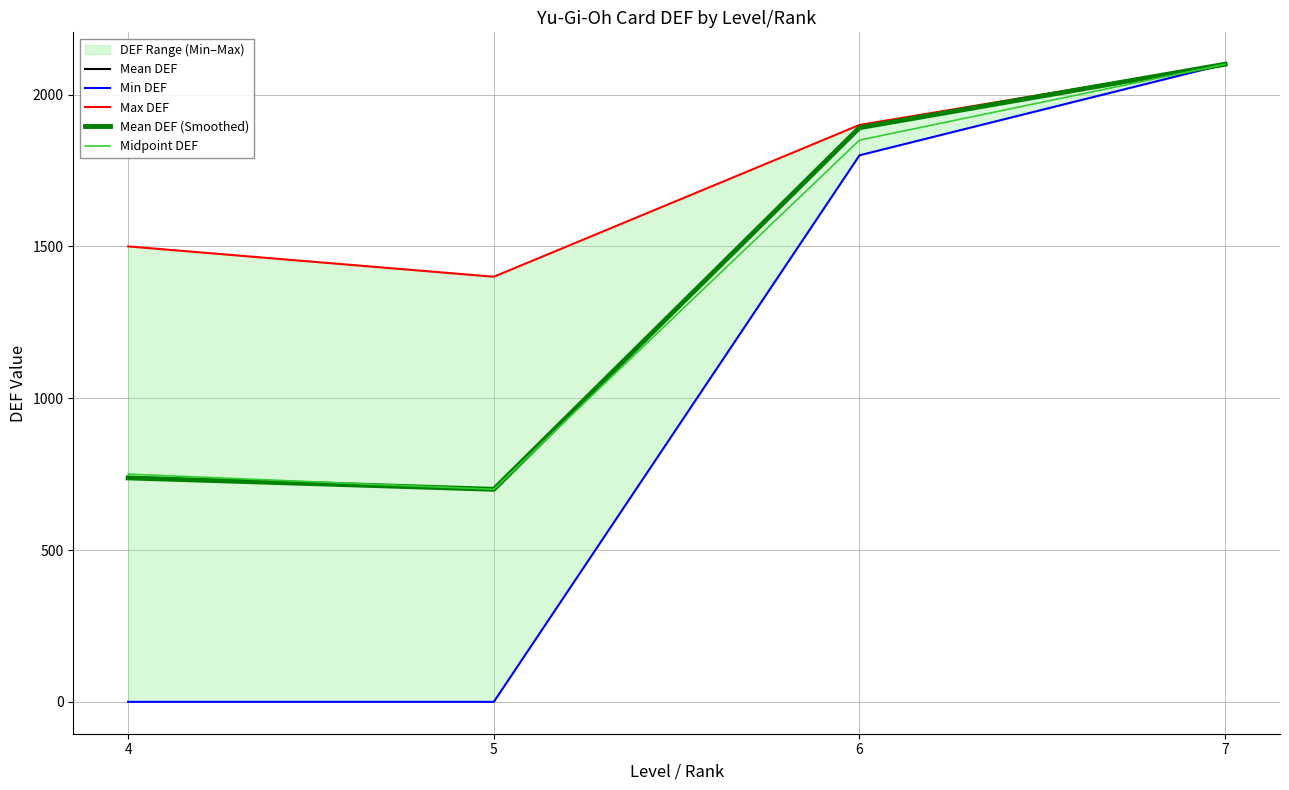

Which series has the widest spread of values?

Min DEF